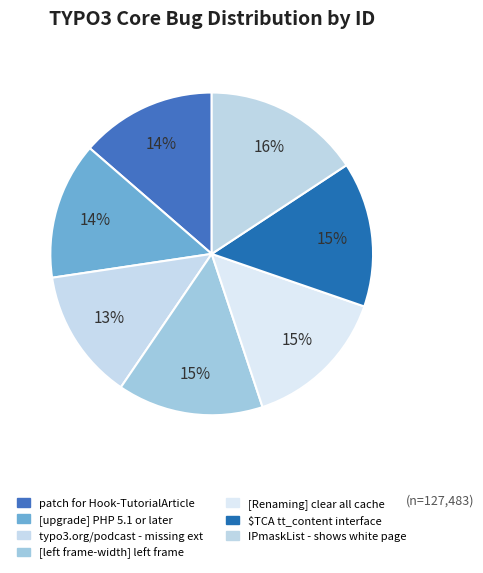

To the nearest percent, what portion does patch for Hook-TutorialArticle represent?

14%